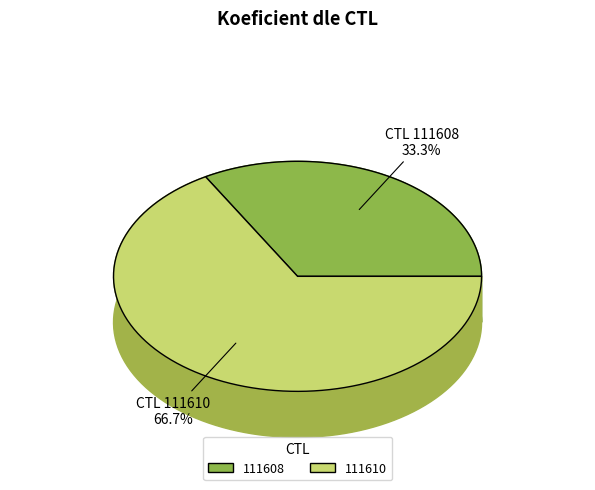

What is the change in value from 111608 to 111610?

+2